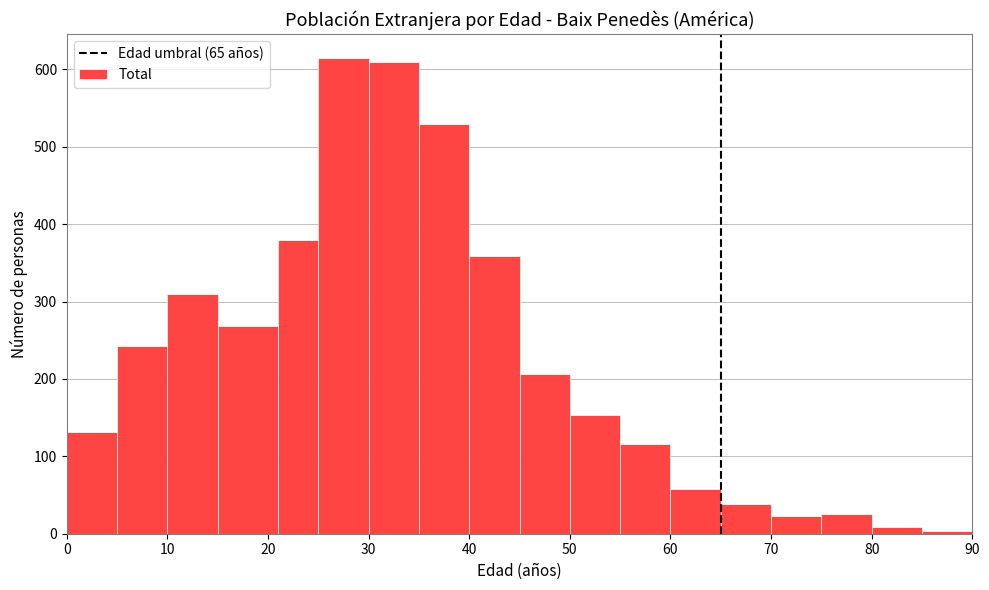

Reading left to right, transcribe this chart: for each bar, give the range it covers on the x-axis and its height. The values are not printed on the chart, so give them approximately, as read against the axis.

0 to 5: 130
5 to 10: 240
10 to 15: 310
15 to 21: 270
21 to 25: 380
25 to 30: 620
30 to 35: 610
35 to 40: 530
40 to 45: 360
45 to 50: 210
50 to 55: 150
55 to 60: 120
60 to 65: 60
65 to 70: 40
70 to 75: 20
75 to 80: 30
80 to 85: under 10
85 to 90: under 10